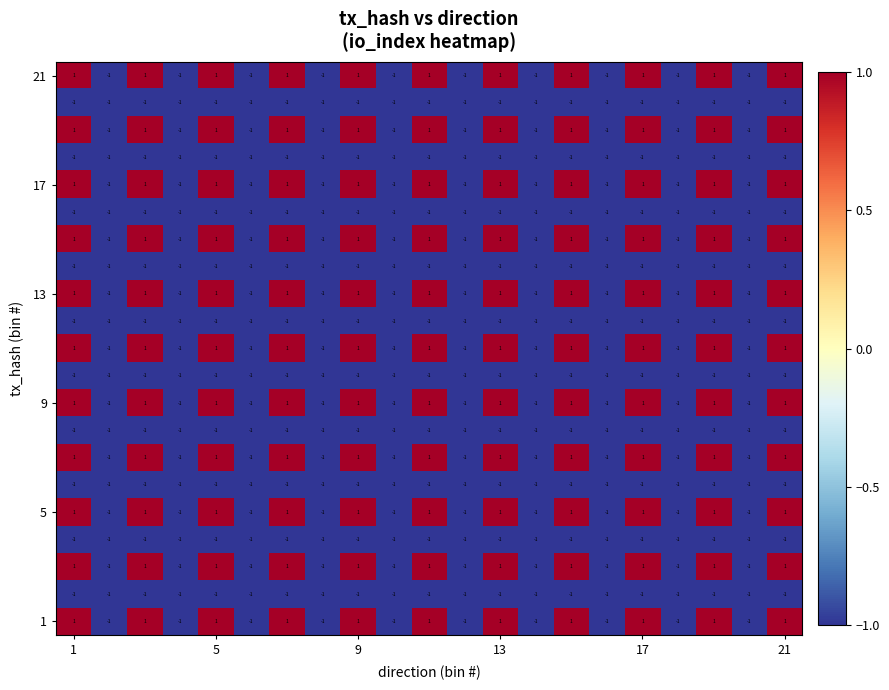

How many series are shown in this chart?

21